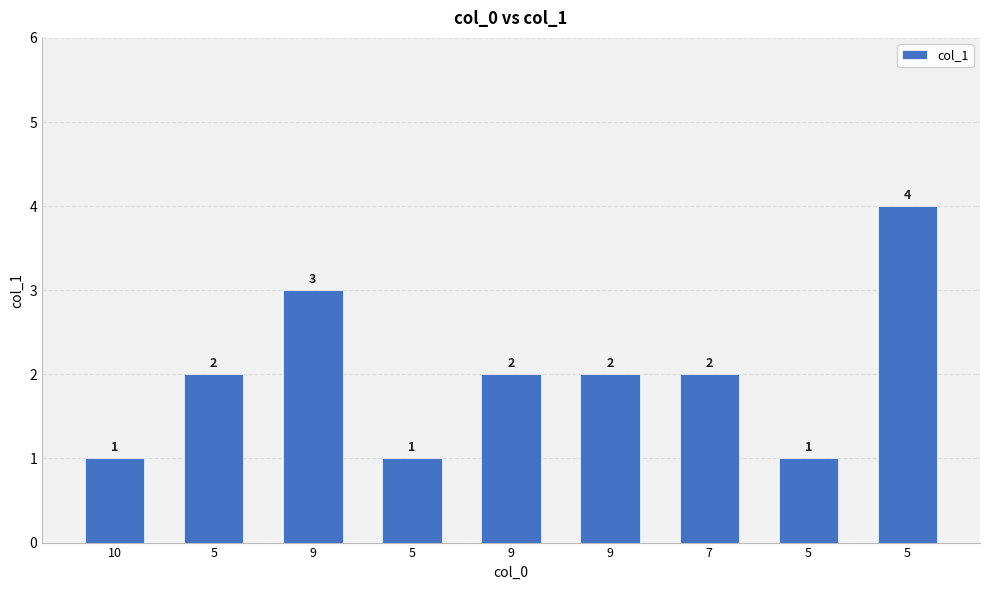

Read the value at 10.

1